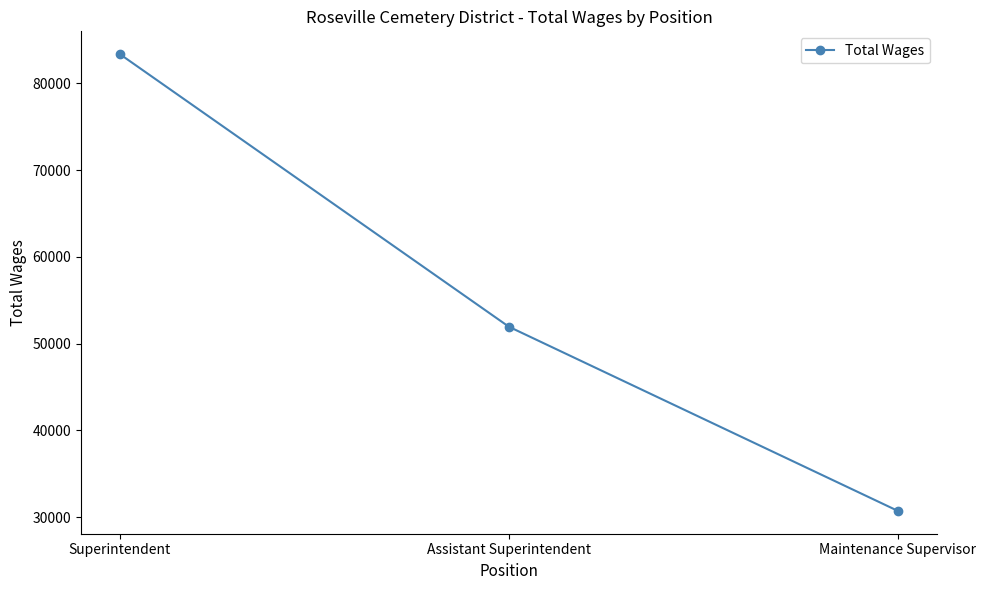

What is the maximum value shown in the chart?

83374